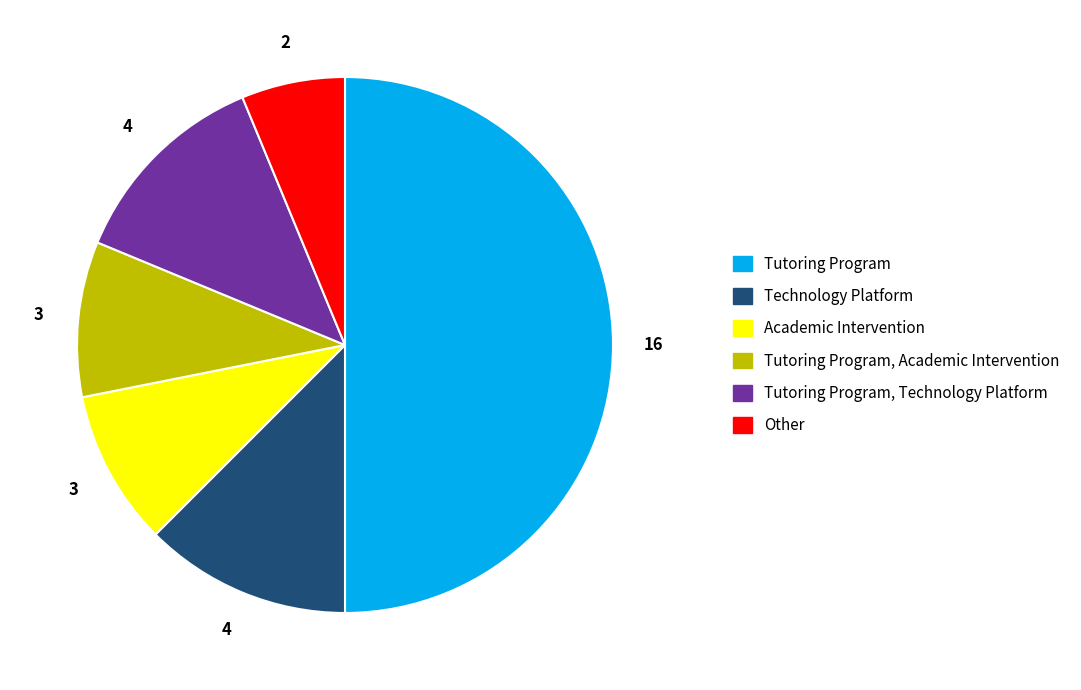

Is it true that Technology Platform is 1% of the pie?

False